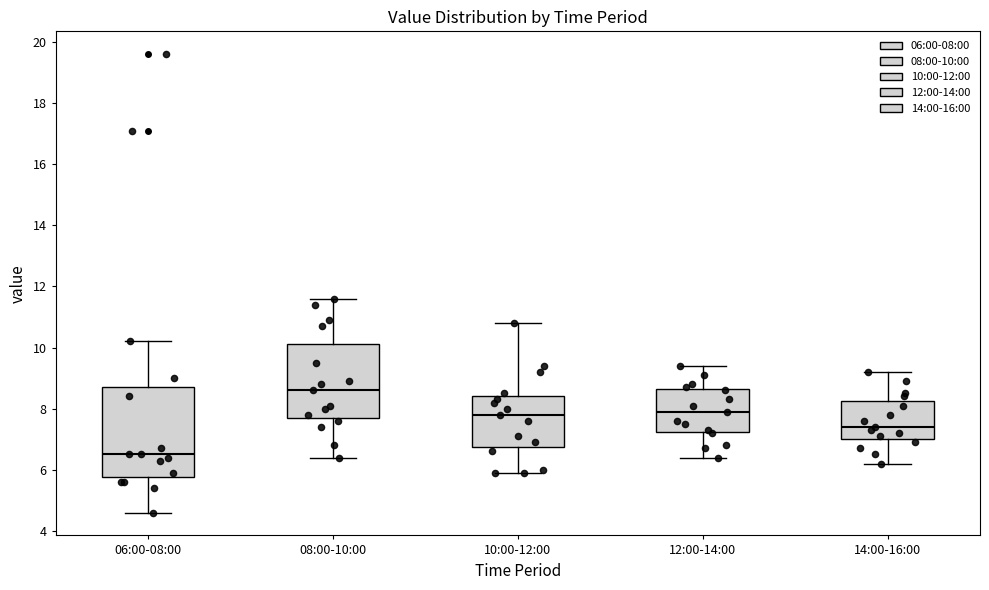

Reading left to right, read every box against the y-axis: the position of its median line, the range the box covers, and the ends of its whiskers. The values are not printed on the chart, so give them approximately, as read against the axis.

06:00-08:00: median 6.6, box 5.8 to 8.8, whiskers 4.6 to 10.2
08:00-10:00: median 8.6, box 7.8 to 10.2, whiskers 6.4 to 11.6
10:00-12:00: median 7.8, box 6.8 to 8.4, whiskers 6.0 to 10.8
12:00-14:00: median 8.0, box 7.2 to 8.6, whiskers 6.4 to 9.4
14:00-16:00: median 7.4, box 7.0 to 8.2, whiskers 6.2 to 9.2